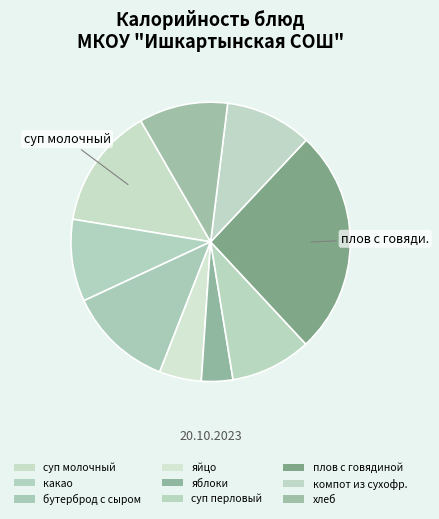

How many slices are in this pie chart?

9